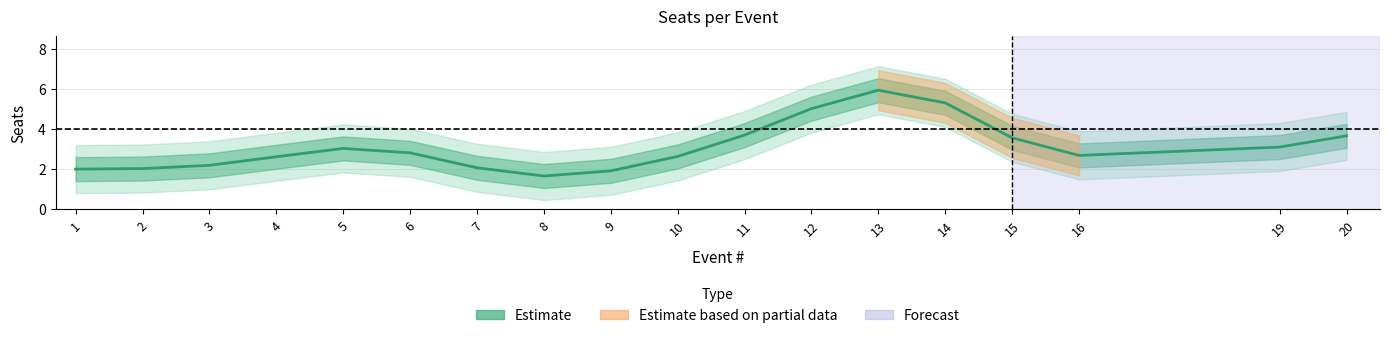

Reading left to right, transcribe all the data shown in this chart.

2.0	2.0	2.2	2.6	3.0	2.8	2.1	1.7	1.9	2.6	3.7	5.0	5.9	5.3	3.6	2.7	3.1	3.7